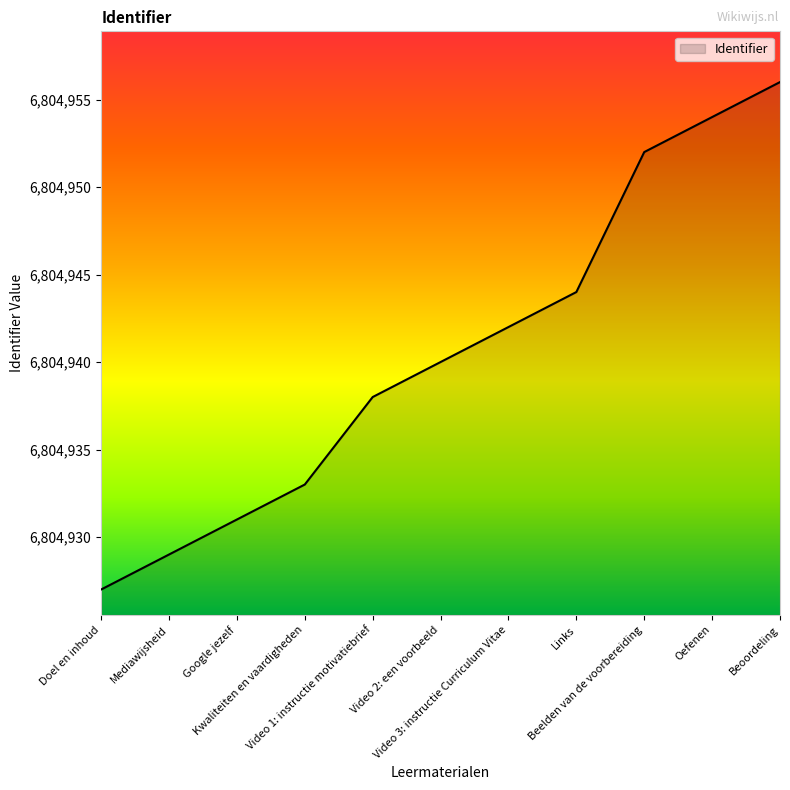

What is the difference between the maximum and minimum values?

29